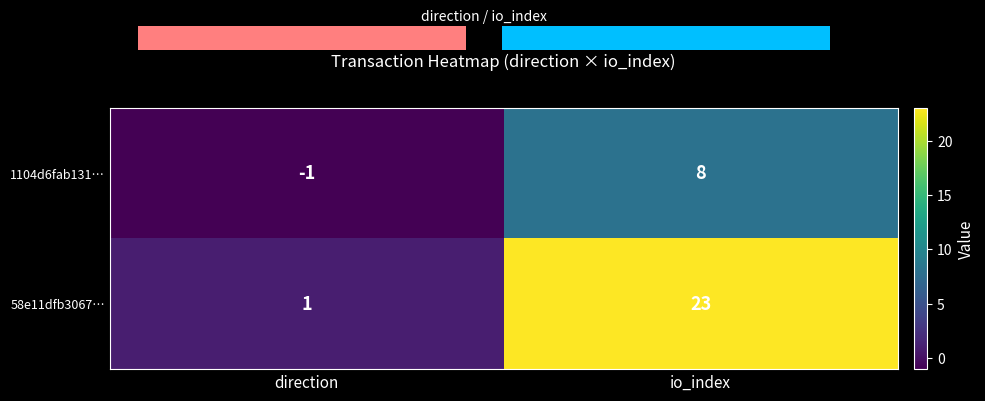

True or false: 1104d6fab131… has a value of -1 at direction.

True